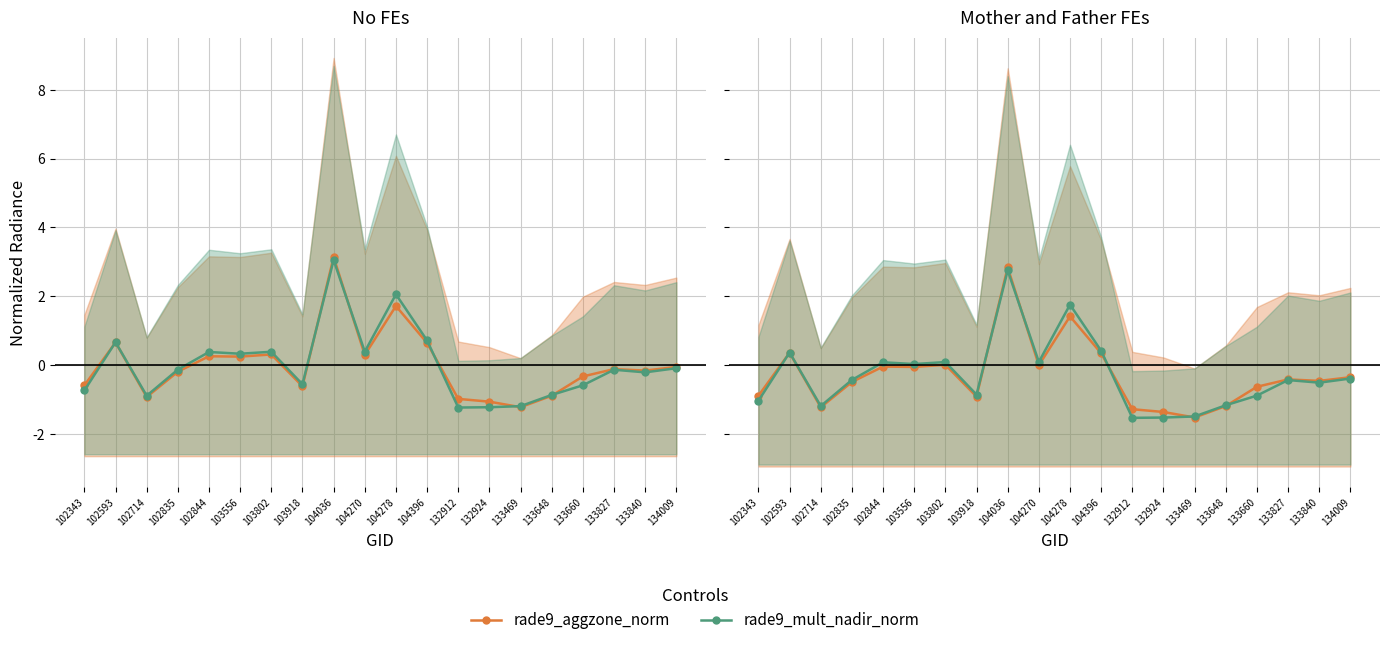

How many values in rade9_mult_nadir_norm are above zero?

8